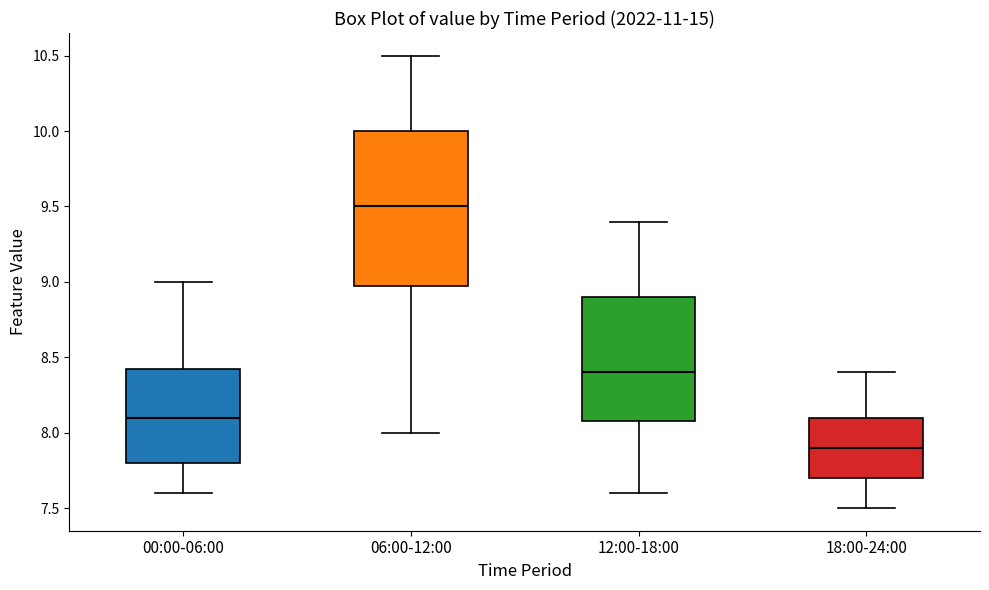

Reading left to right, read every box against the y-axis: the position of its median line, the range the box covers, and the ends of its whiskers. The values are not printed on the chart, so give them approximately, as read against the axis.

00:00-06:00: median 8.10, box 7.80 to 8.45, whiskers 7.60 to 9.00
06:00-12:00: median 9.50, box 9.00 to 10.00, whiskers 8.00 to 10.50
12:00-18:00: median 8.40, box 8.10 to 8.90, whiskers 7.60 to 9.40
18:00-24:00: median 7.90, box 7.70 to 8.10, whiskers 7.50 to 8.40